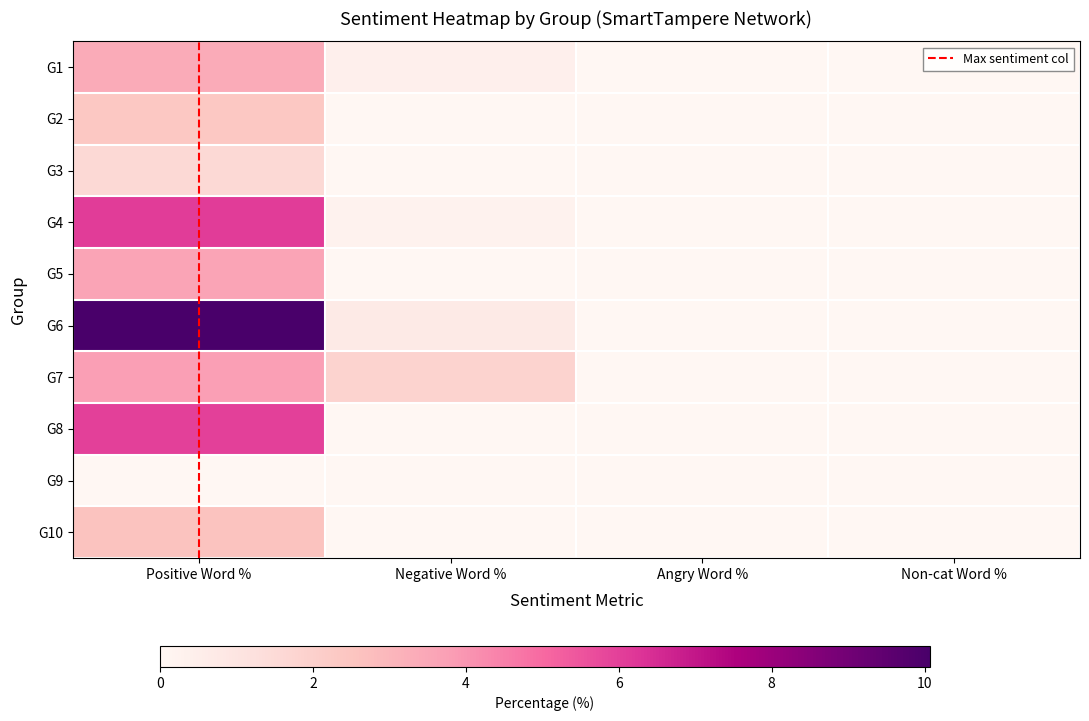

What is the maximum value shown in the chart?

10.1